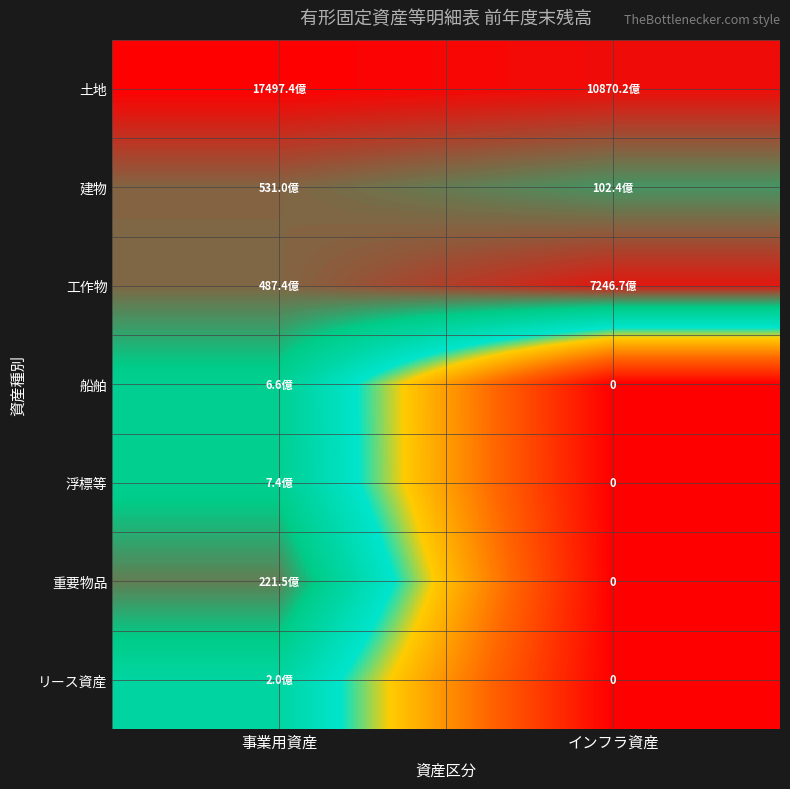

At which label does 工作物 reach its peak?

インフラ資産